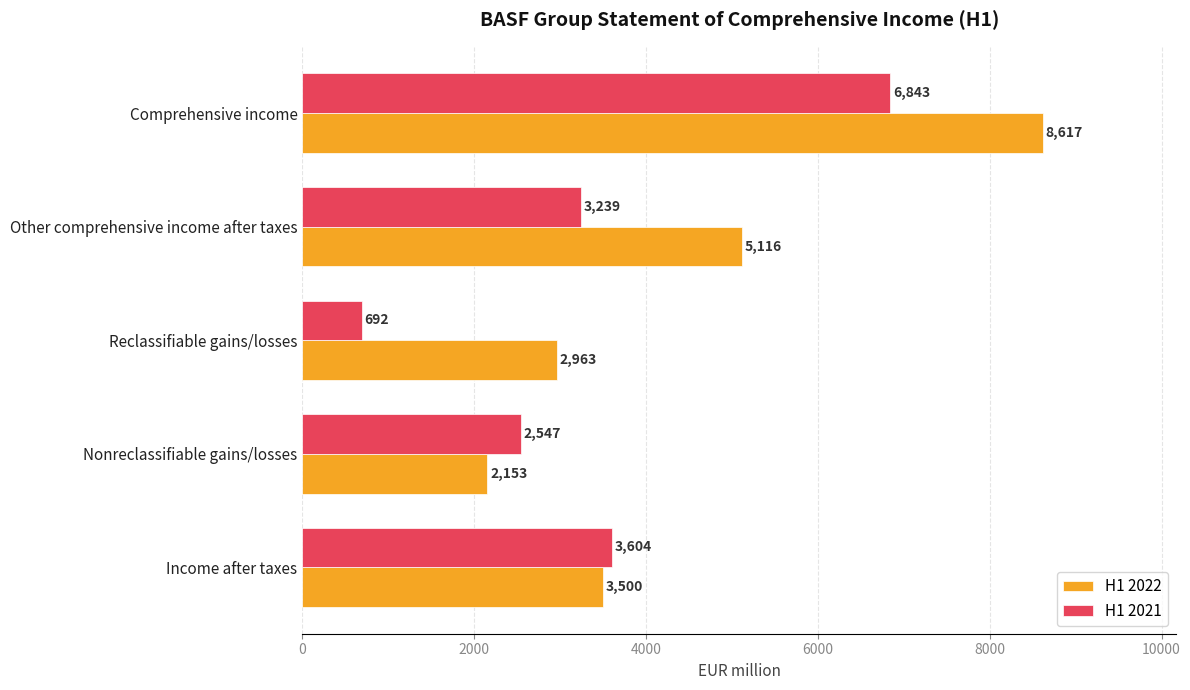

At how many categories does at least one series exceed 1804?

5